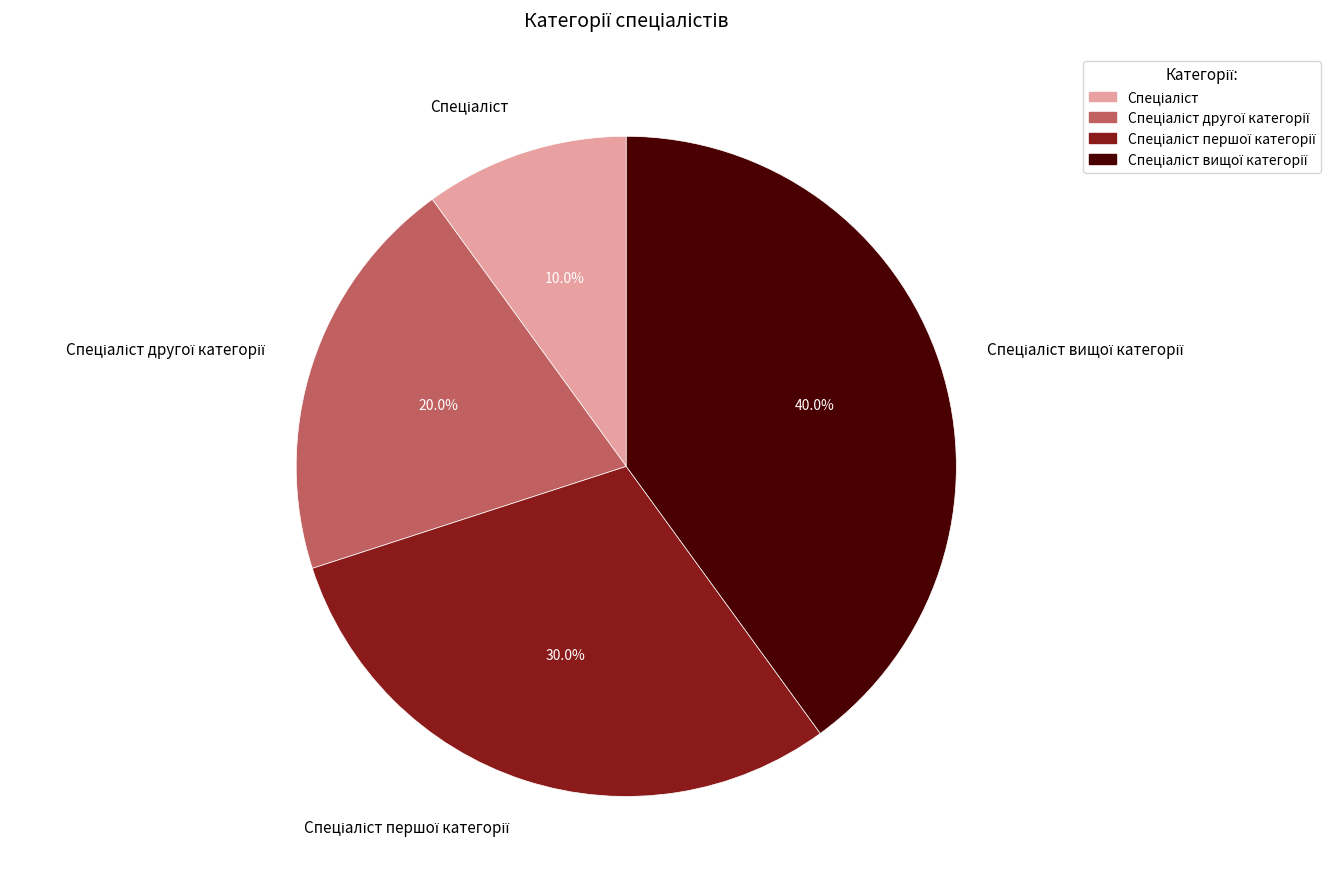

Does any single category account for the majority?

No